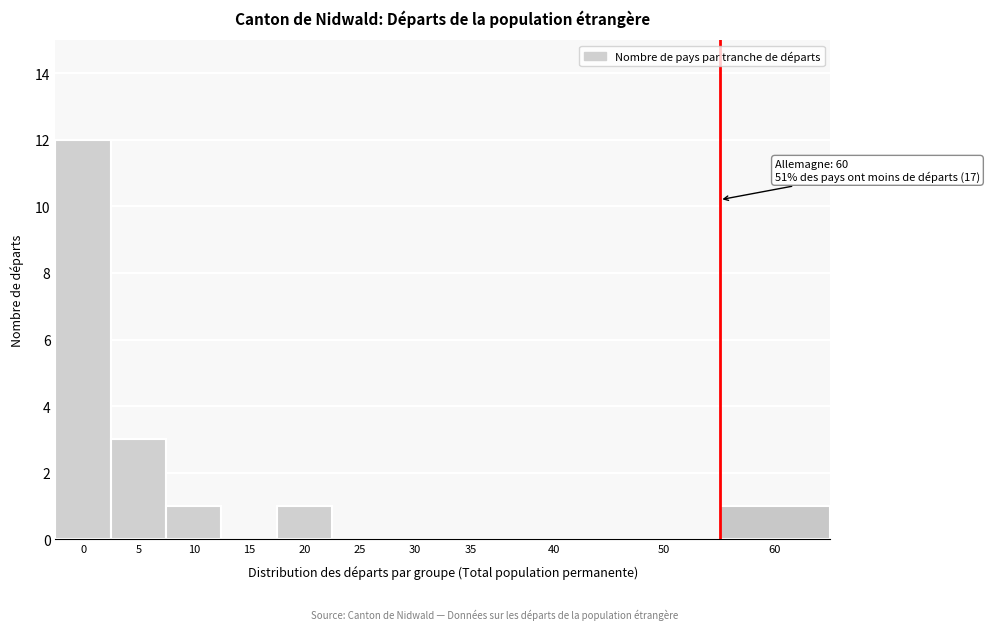

Reading left to right, extract all data points from this chart.

0=12	5=3	10=1	15=0	20=1	25=0	30=0	35=0	40=0	50=0	60=1